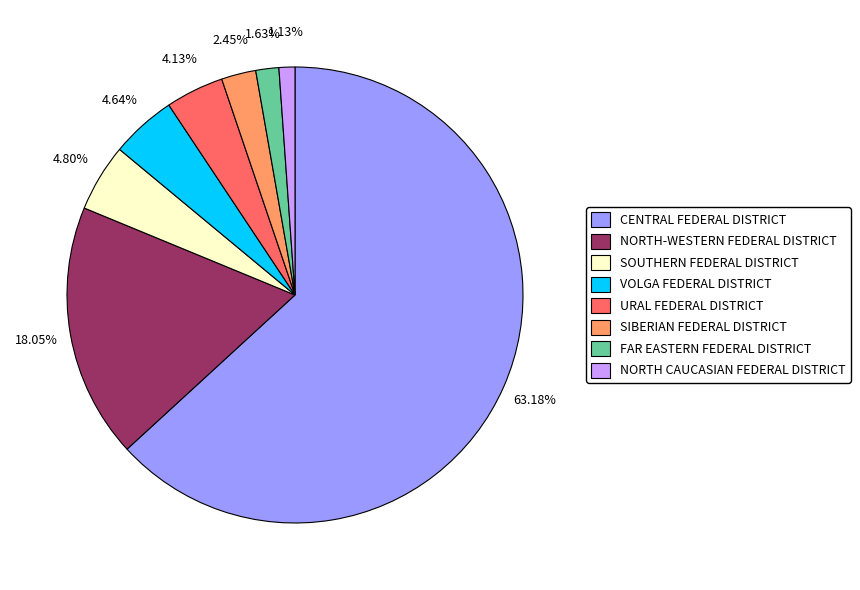

What percentage do VOLGA FEDERAL DISTRICT and SOUTHERN FEDERAL DISTRICT together represent?

9.4%